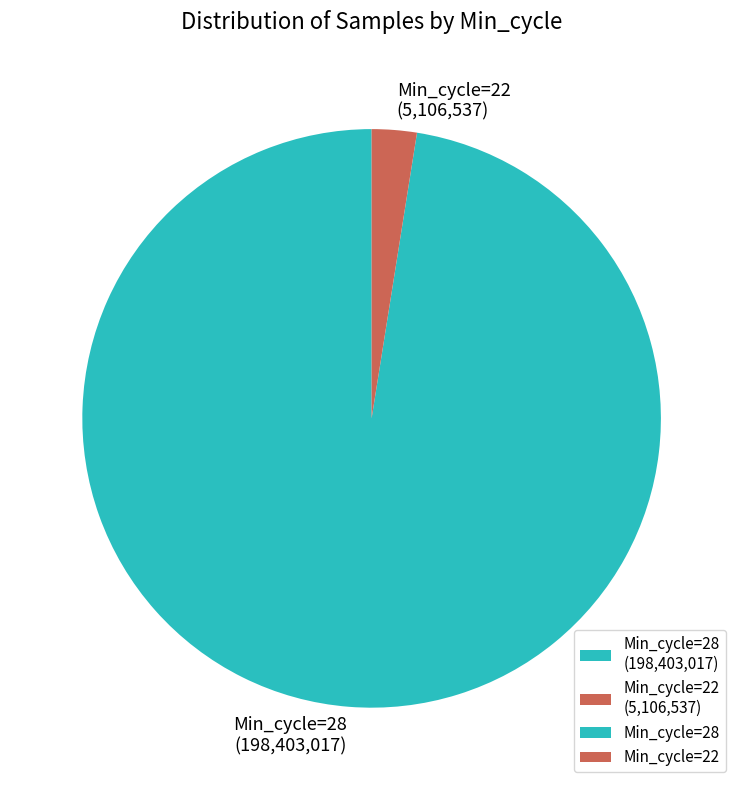

Is there a majority slice in this chart?

Yes